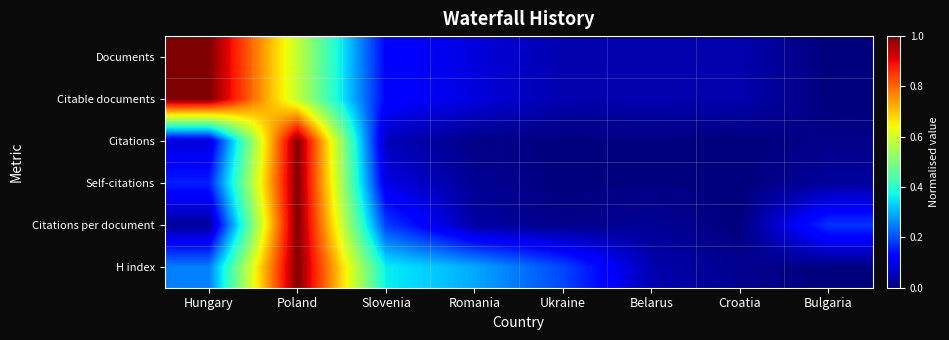

At which category is the sum across all series the highest?

Poland